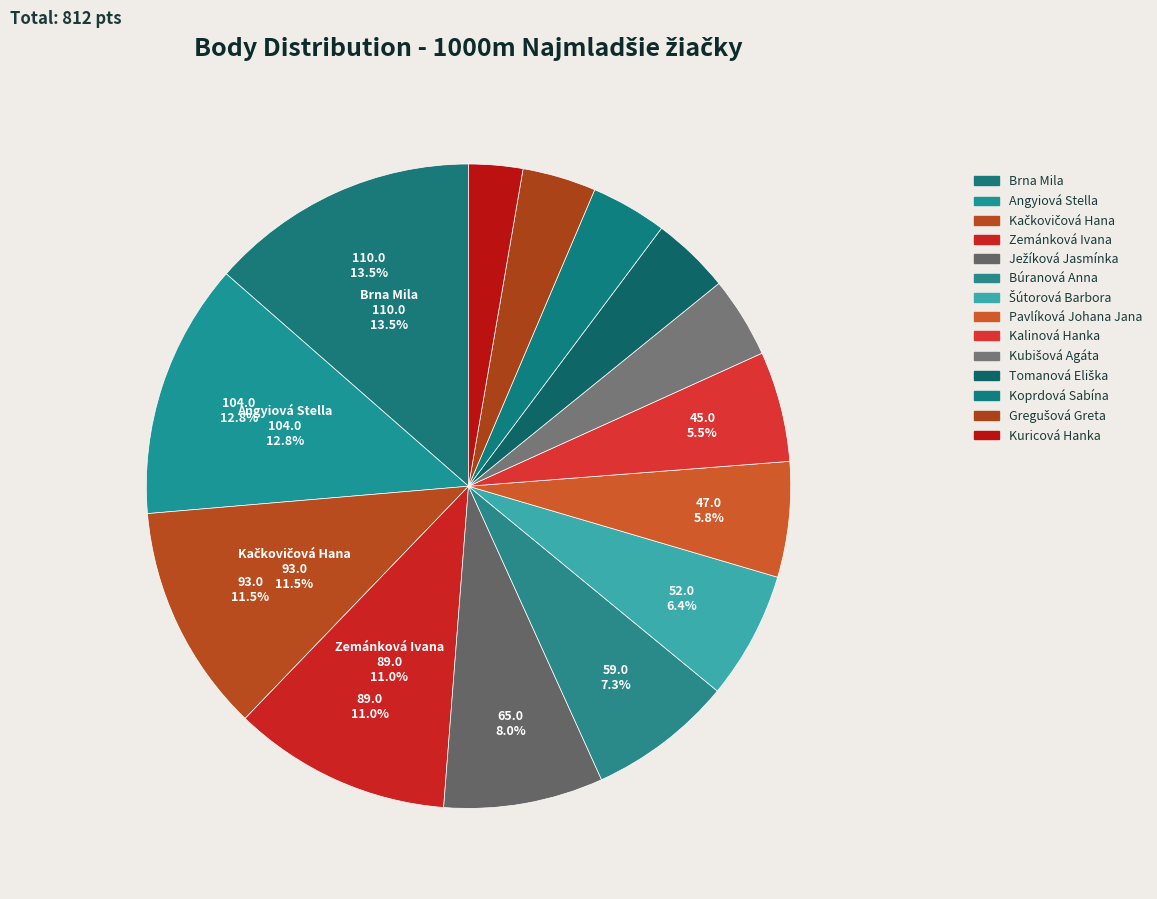

Between Kalinová Hanka and Pavlíková Johana Jana, which is larger?

Pavlíková Johana Jana